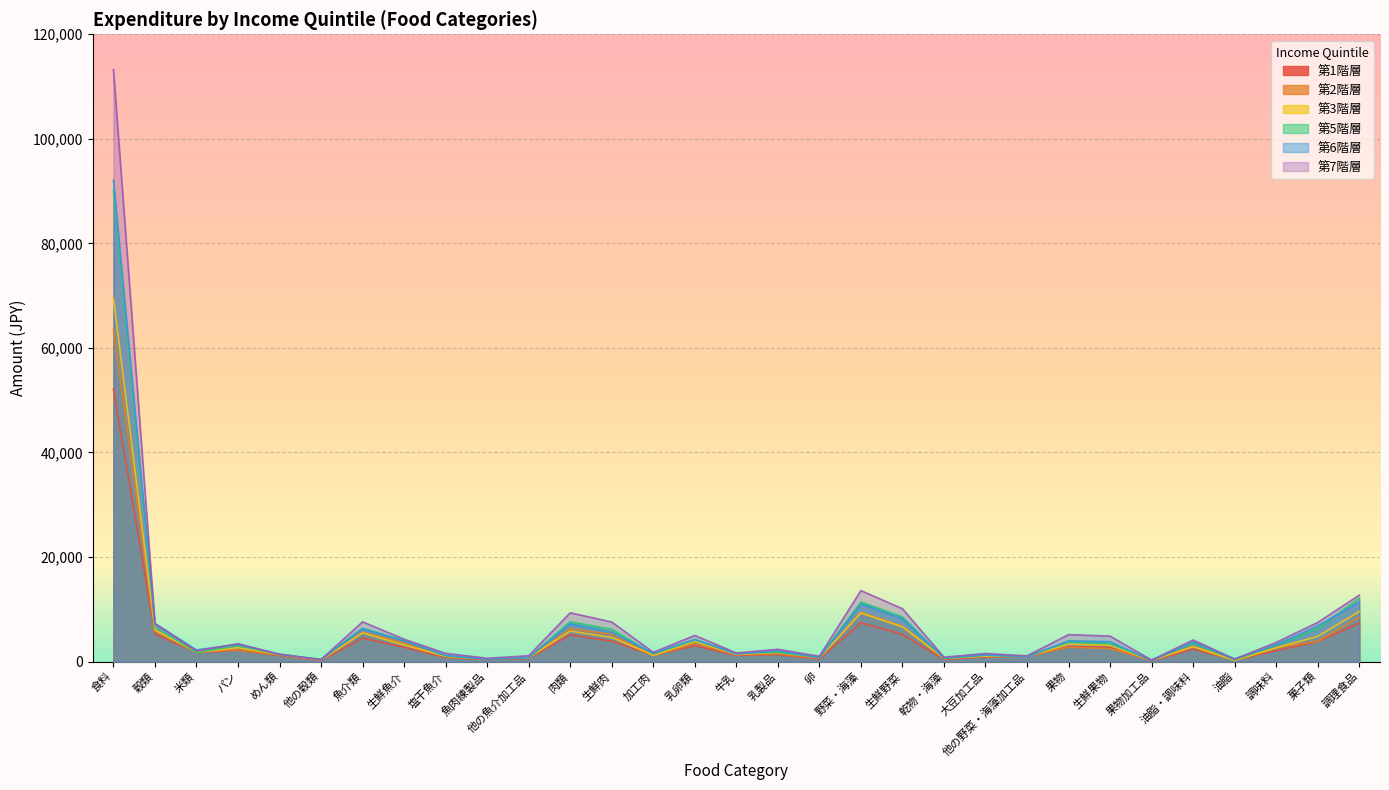

True or false: 第6階層／実数（円） has a value of 3076 at 野菜・海藻.

False